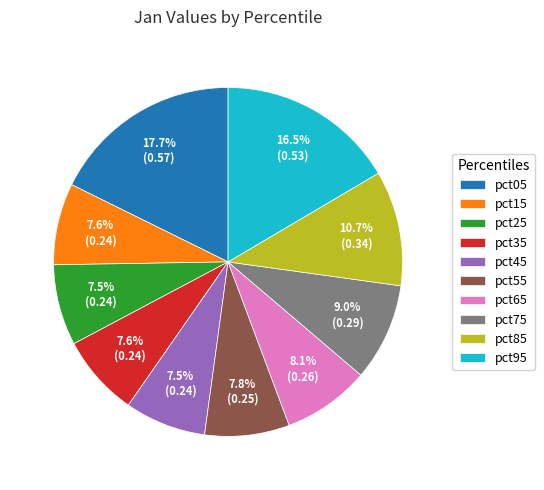

How many slices are in this pie chart?

10